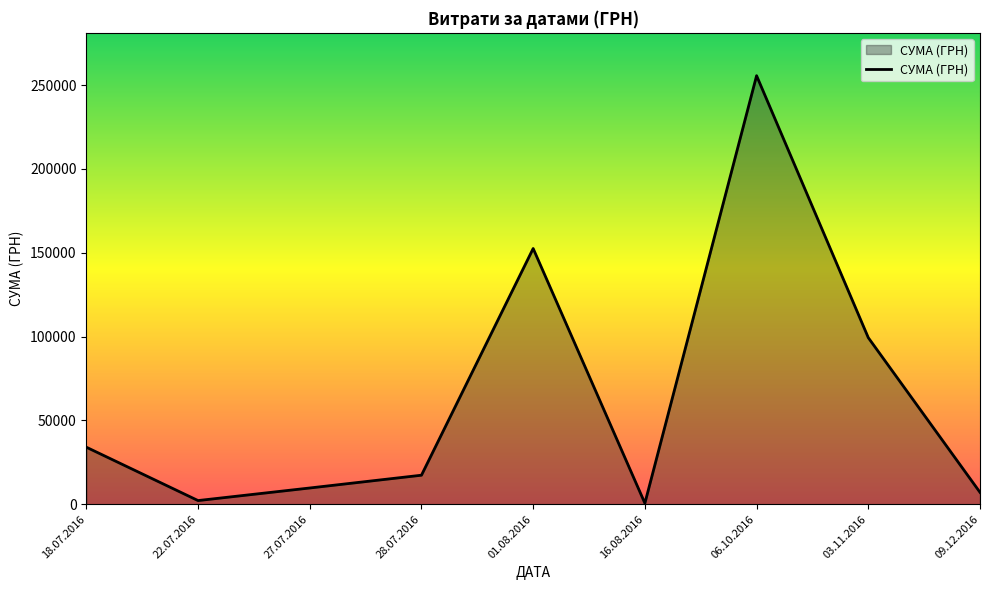

Read the value at 01.08.2016.

152502.2